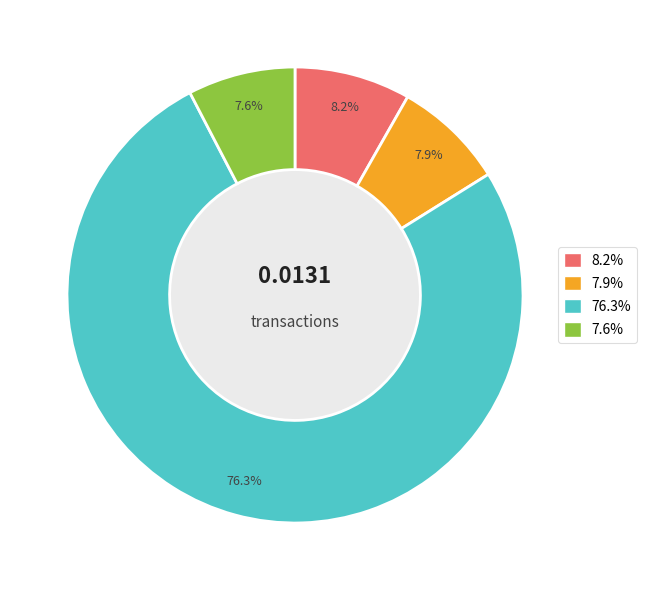

Does any single category account for the majority?

Yes